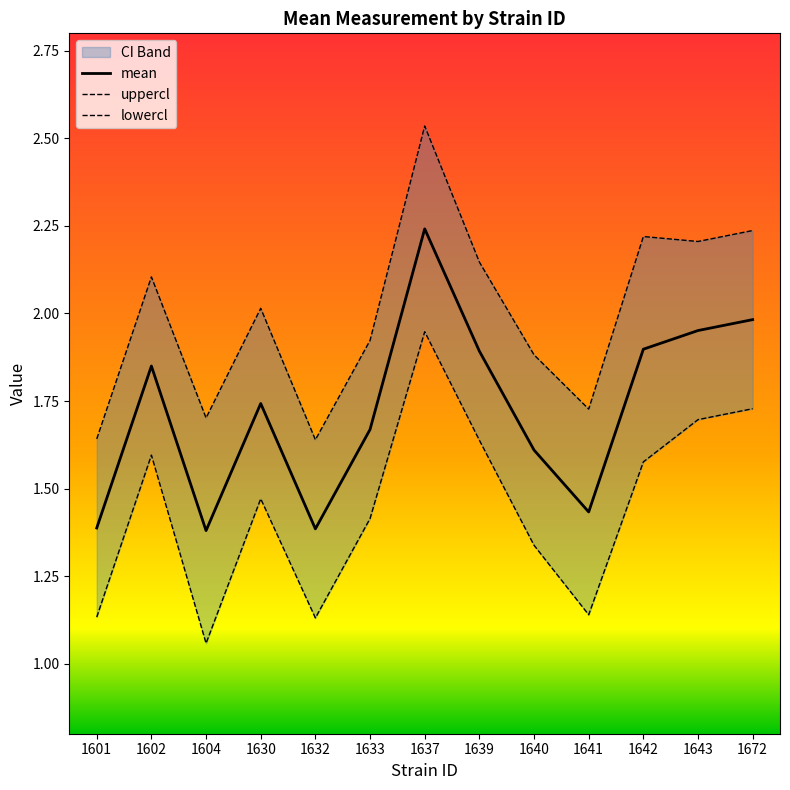

How many lines are shown in the chart?

3